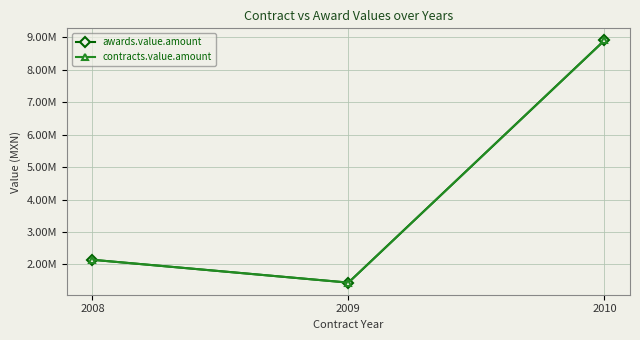

What is the lowest value of the awards.value.amount series?

1441288.9